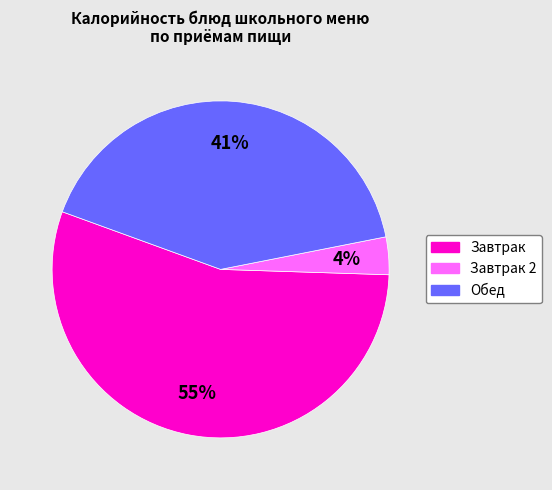

Is there any slice that represents more than half of the pie?

Yes